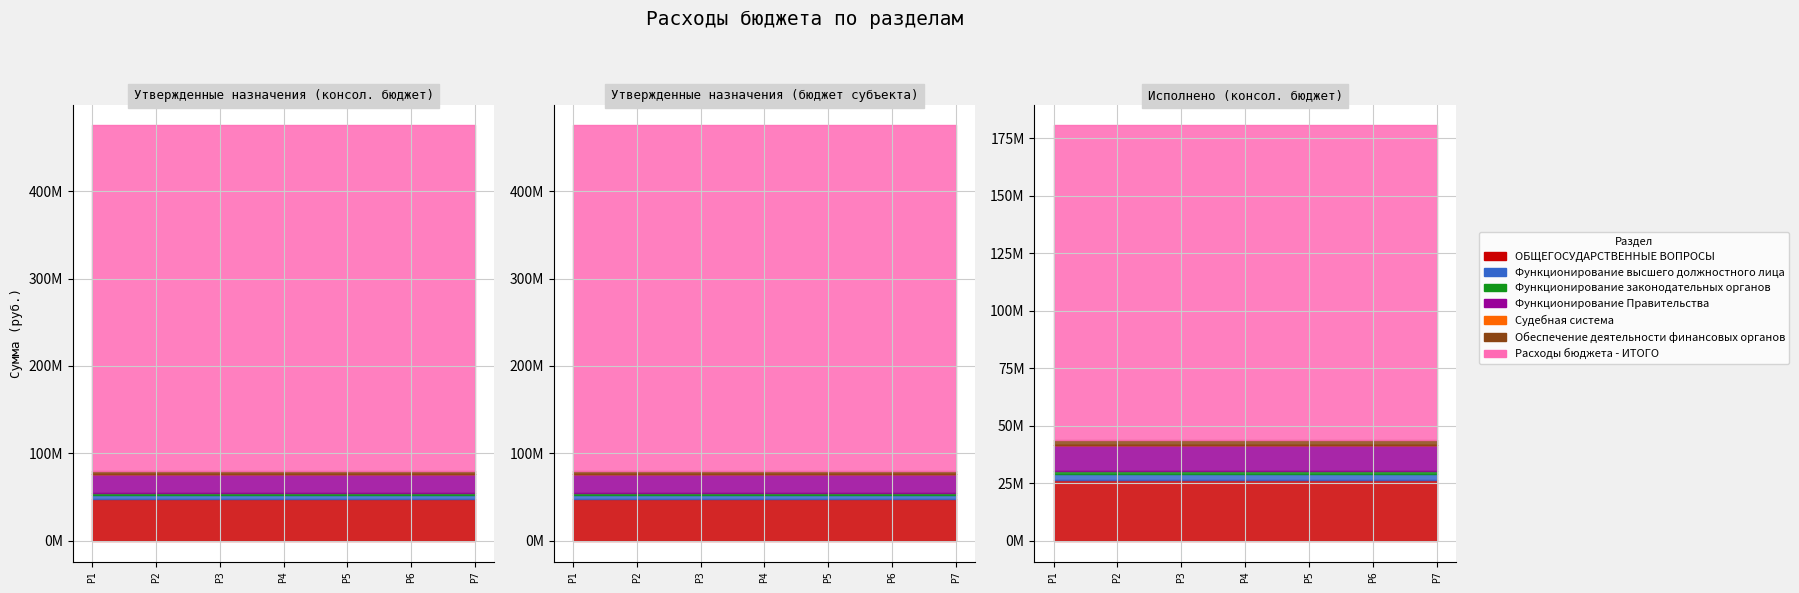

True or false: Исполнено (консол. бюджет) and Утвержденные назначения (бюджет субъекта) intersect in this chart.

False